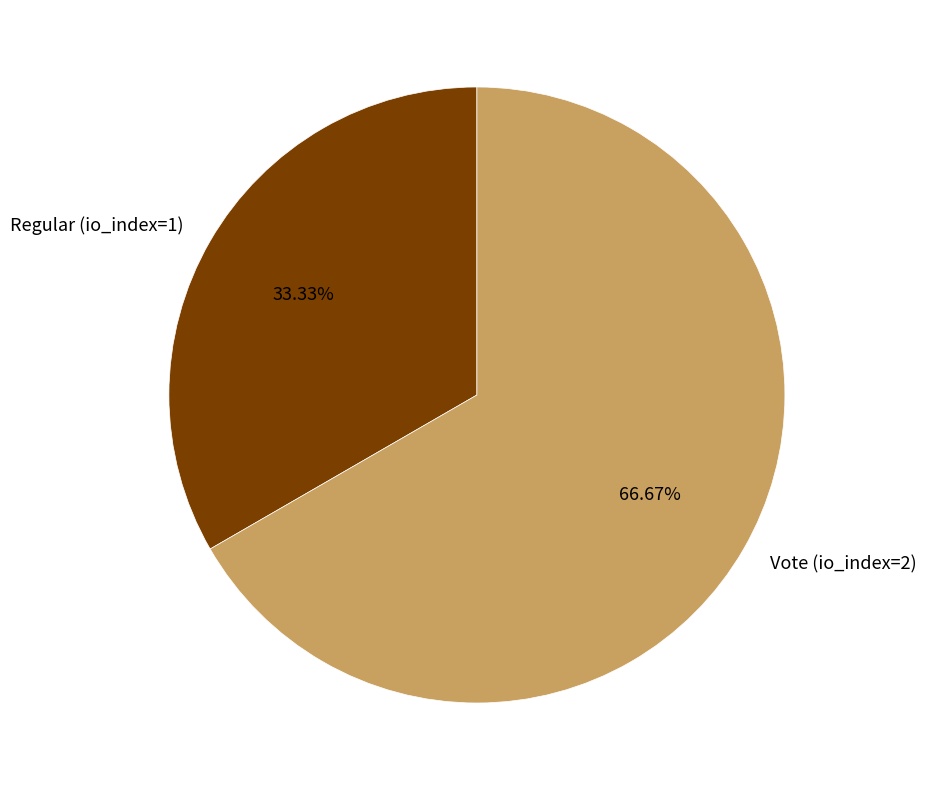

To the nearest percent, what percentage of the pie is Regular (io_index=1)?

33%